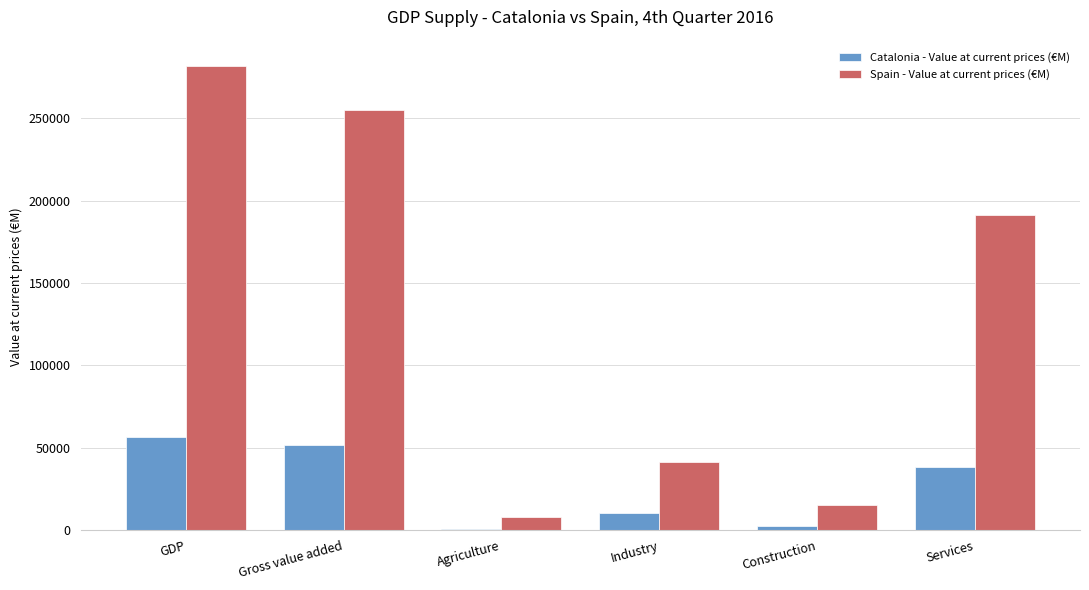

What is the average value of the Spain - Value at current prices (€M) series?

132127